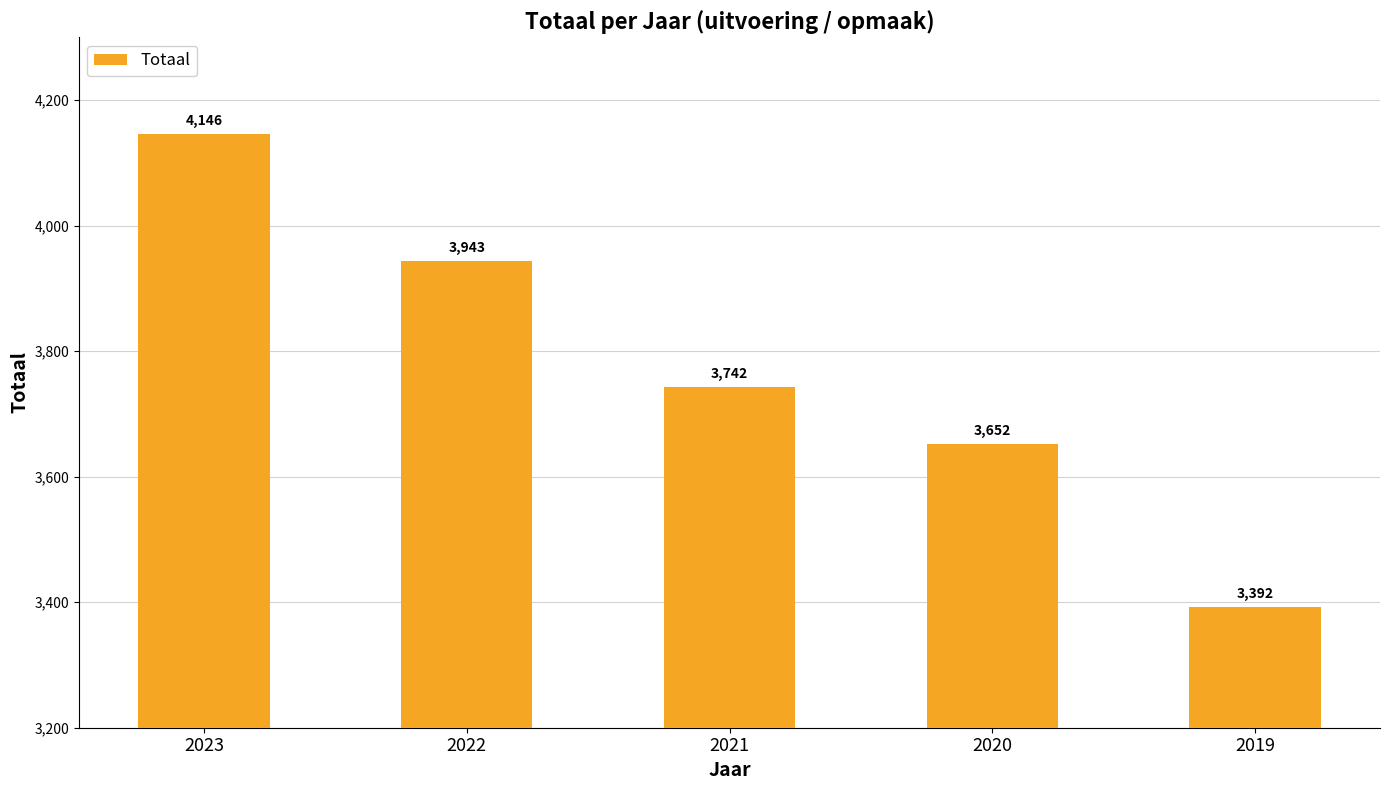

What is the smallest value displayed?

3392